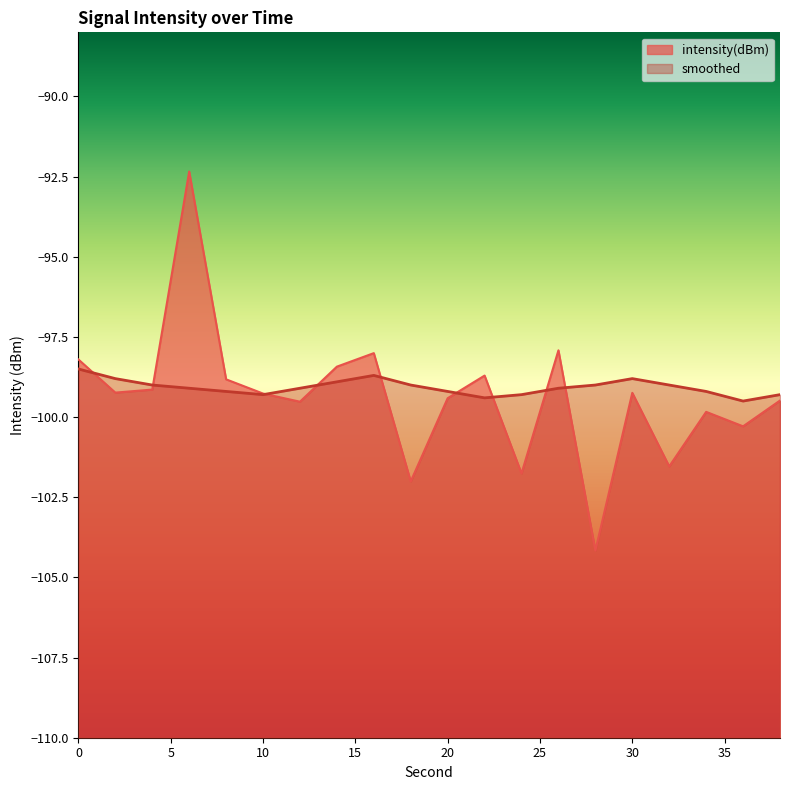

What are all the series names shown in the legend?

intensity(dBm), smoothed